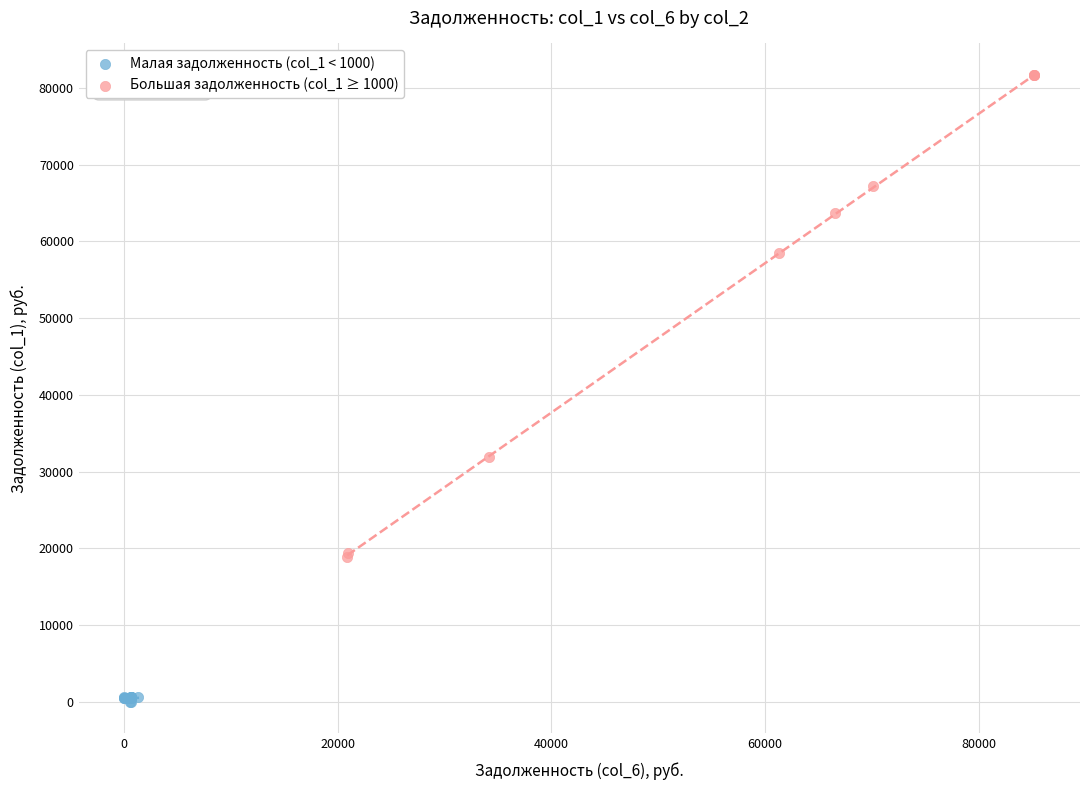

Which series reaches the minimum Y coordinate?

Малая задолженность (col_1 < 1000)